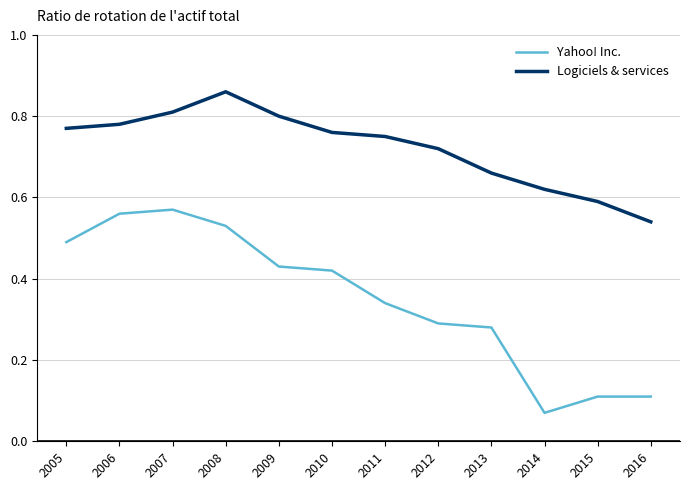

At which label does Logiciels & services reach its minimum?

2016